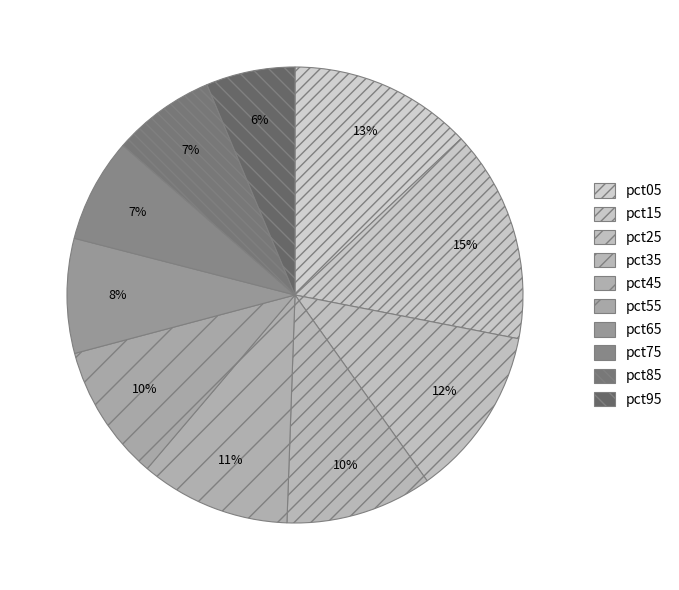

How many slices are in this pie chart?

10